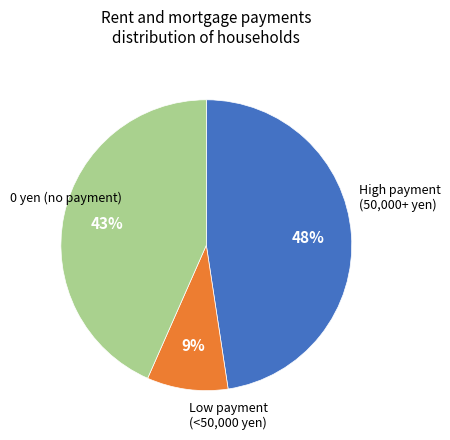

To the nearest percent, what is the difference between the largest and smallest slice percentages?

39%